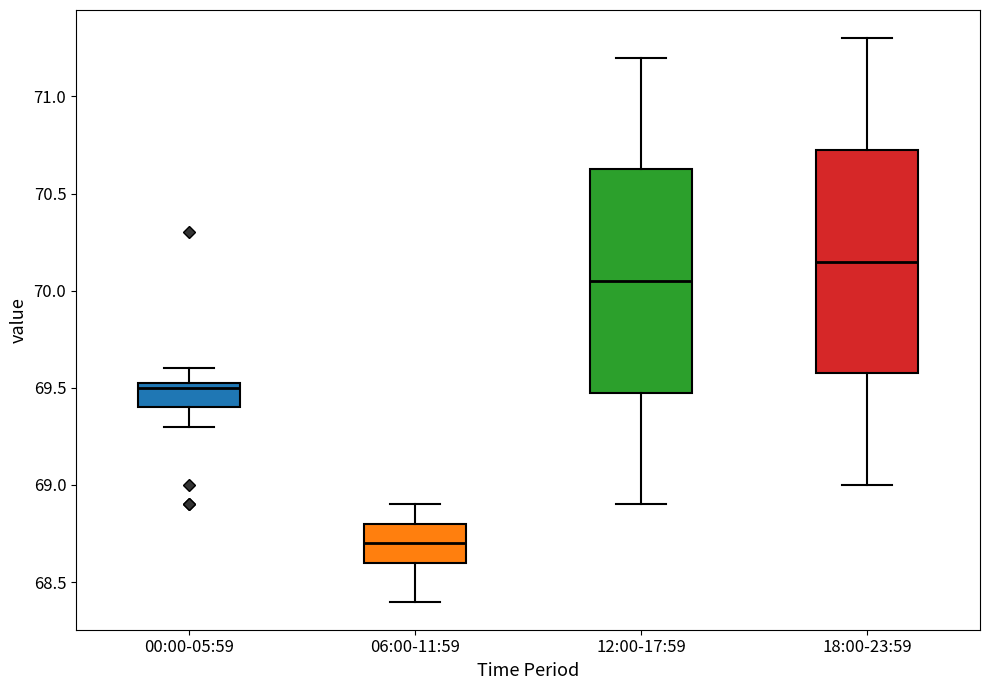

Which box's median line is the lowest?

06:00-11:59